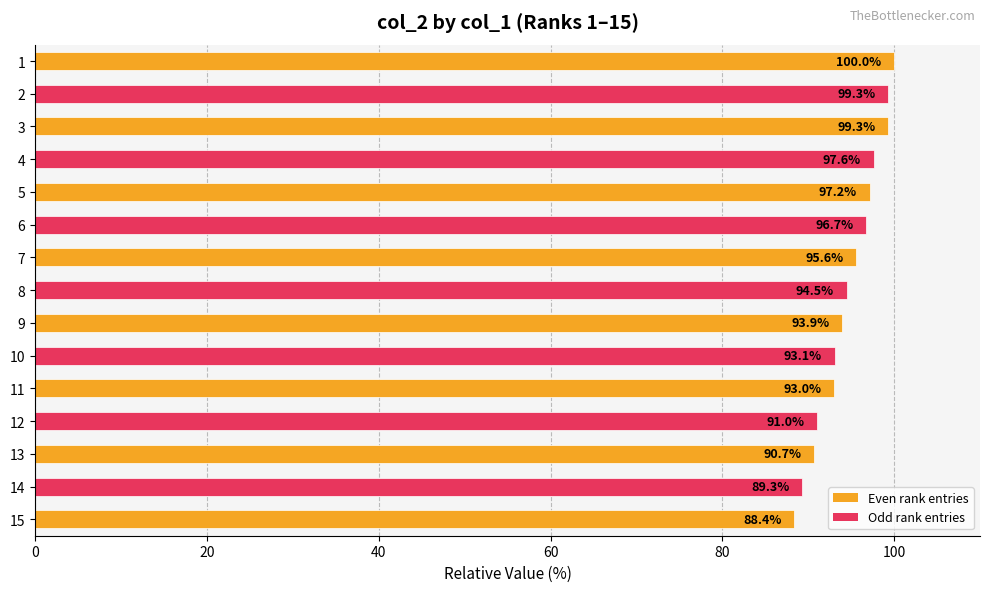

What is the difference between the maximum and second lowest values?

10.7